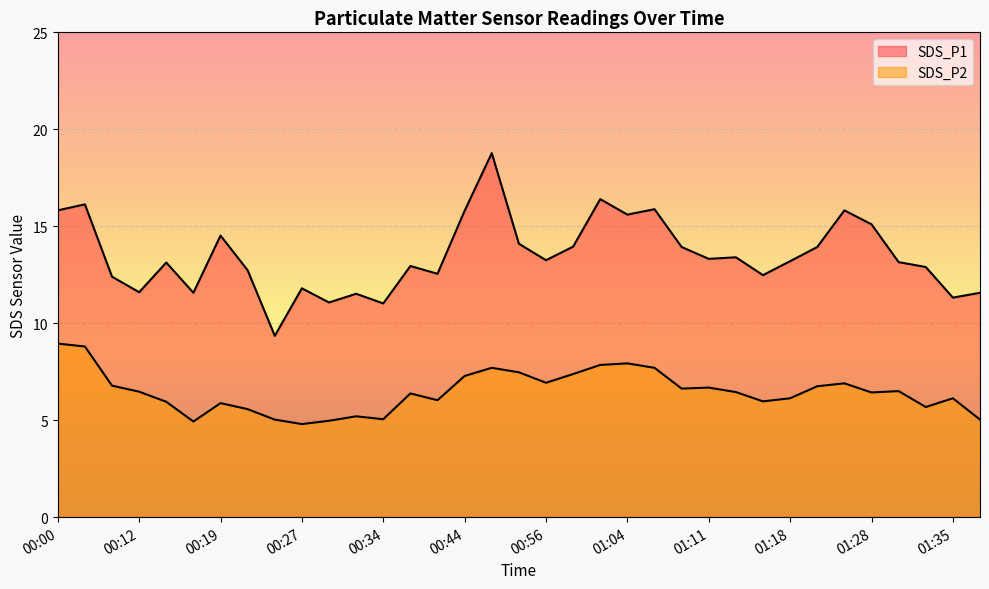

At which category is the sum across all series the highest?

00:49